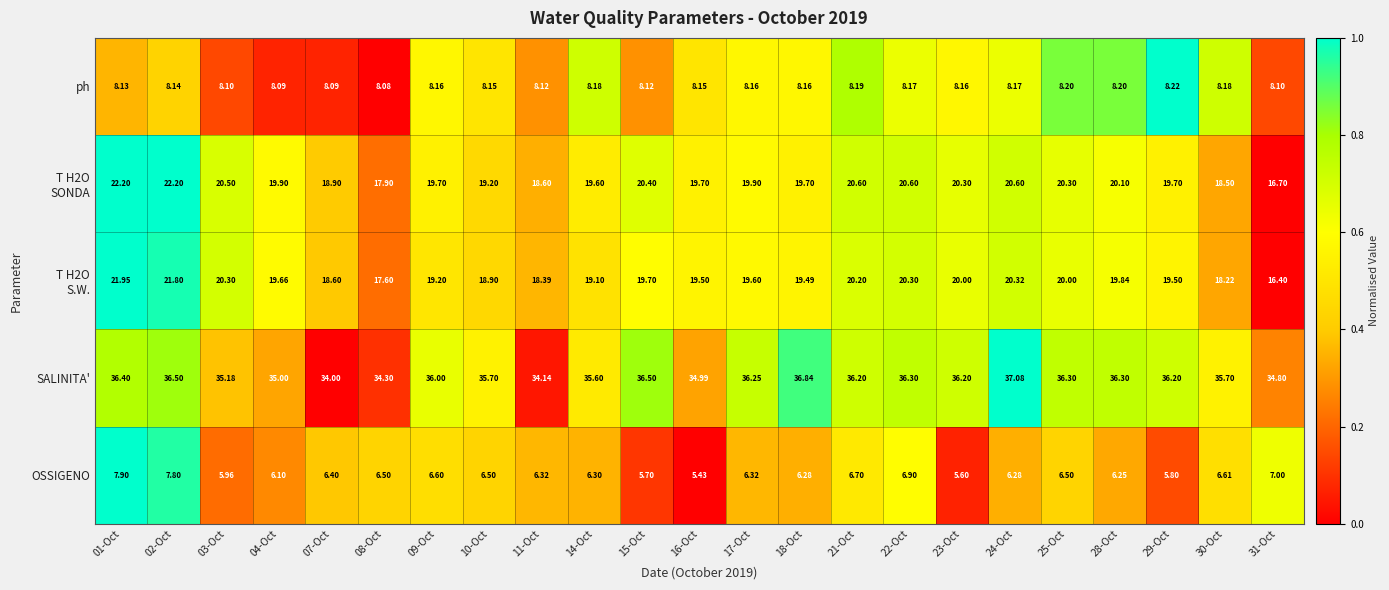

Which series has the largest total across all categories?

SALINITA'